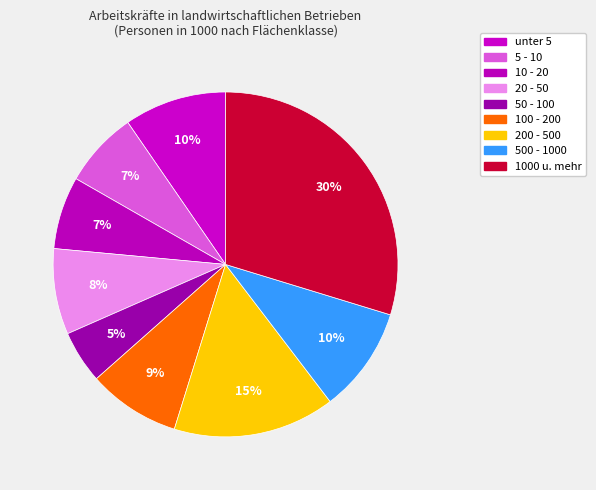

To the nearest percent, what portion does 5 - 10 represent?

7%